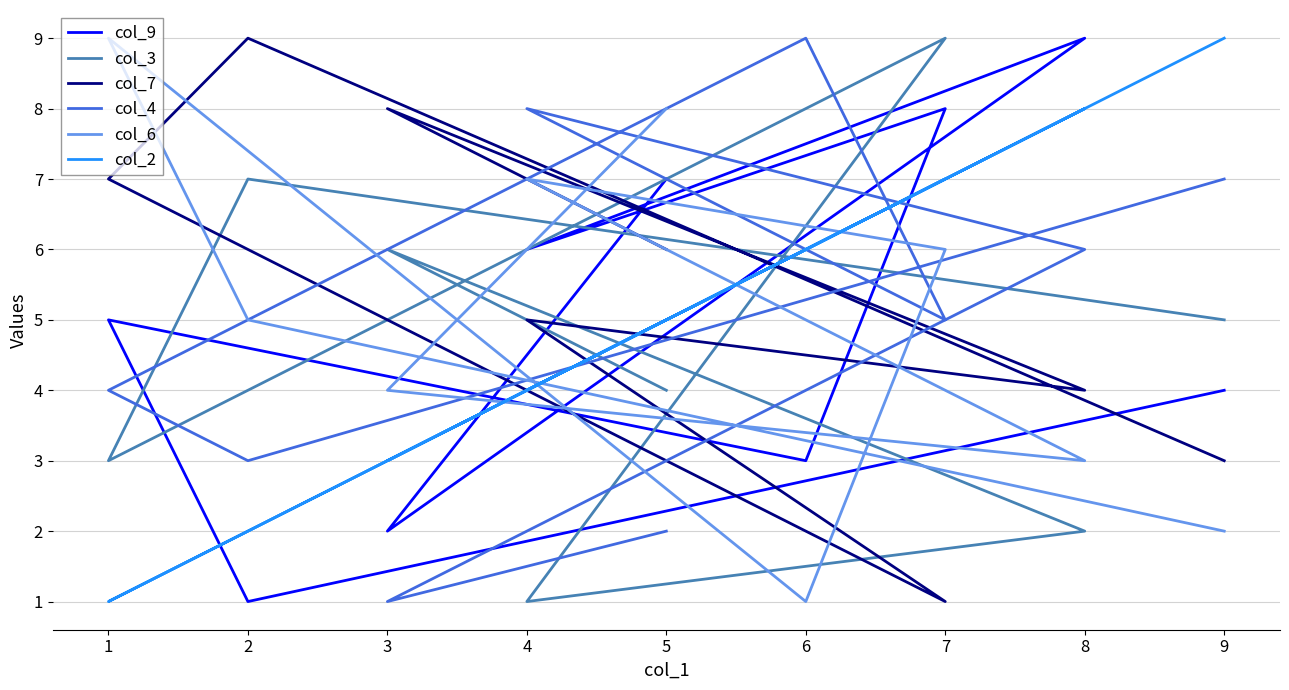

Which category has the lowest value in the col_9 series?

2